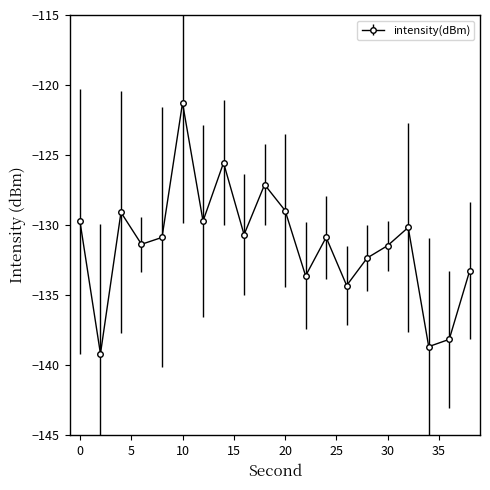

True or false: there are more than 0 points higher than both neighbors.

True